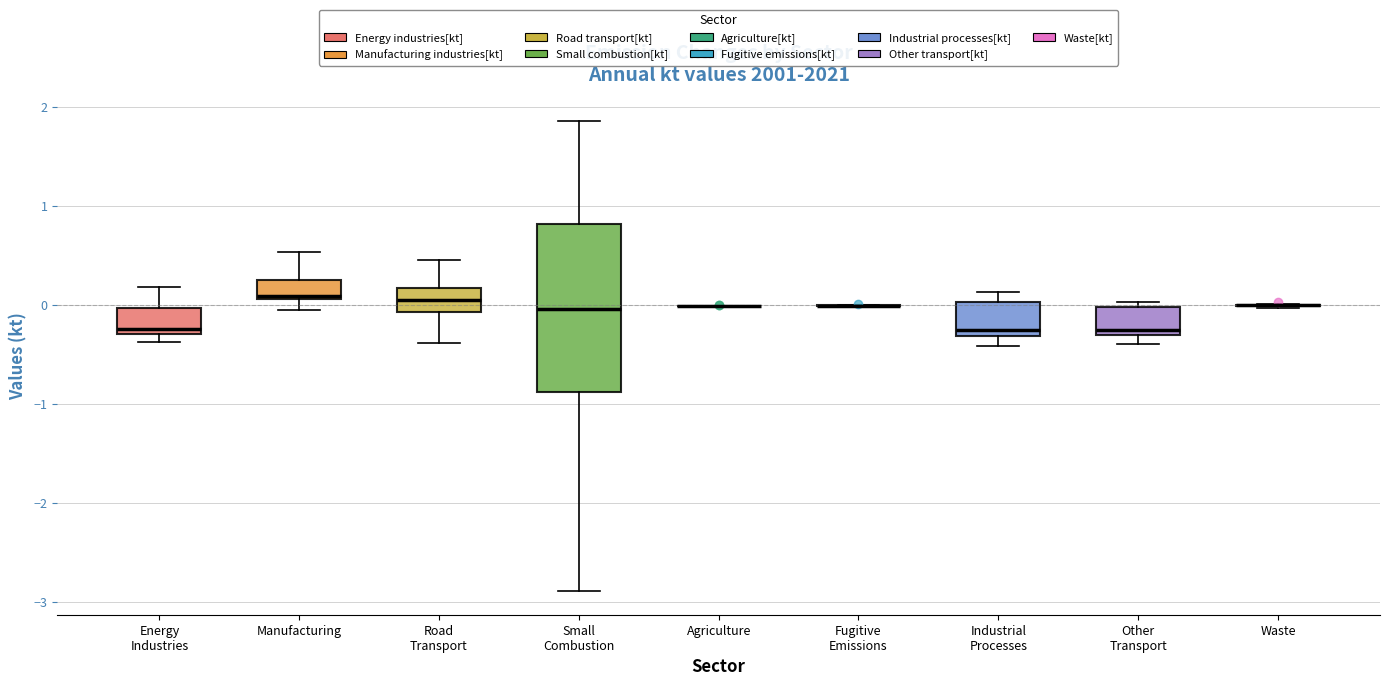

Reading left to right, transcribe this box plot: for each box, give where its median line is, the range the box spans, and where its two whiskers end, as read against the y-axis. The values are not printed on the chart, so give them approximately, as read against the axis.

Energy Industries: median -0.2, box -0.3 to 0.0, whiskers -0.4 to 0.2
Manufacturing: median 0.1 (just above the box's lower edge), box 0.1 to 0.2, whiskers -0.1 to 0.5
Road Transport: median 0.0, box -0.1 to 0.2, whiskers -0.4 to 0.5
Small Combustion: median 0.0, box -0.9 to 0.8, whiskers -2.9 to 1.9
Agriculture: box collapsed to a line at 0.0, whiskers 0.0 to 0.0
Fugitive Emissions: box collapsed to a line at 0.0, whiskers 0.0 to 0.0
Industrial Processes: median -0.3 (just above the box's lower edge), box -0.3 to 0.0, whiskers -0.4 to 0.1
Other Transport: median -0.3 (just above the box's lower edge), box -0.3 to 0.0, whiskers -0.4 to 0.0 (just above the box's upper edge)
Waste: box collapsed to a line at 0.0, whiskers 0.0 to 0.0